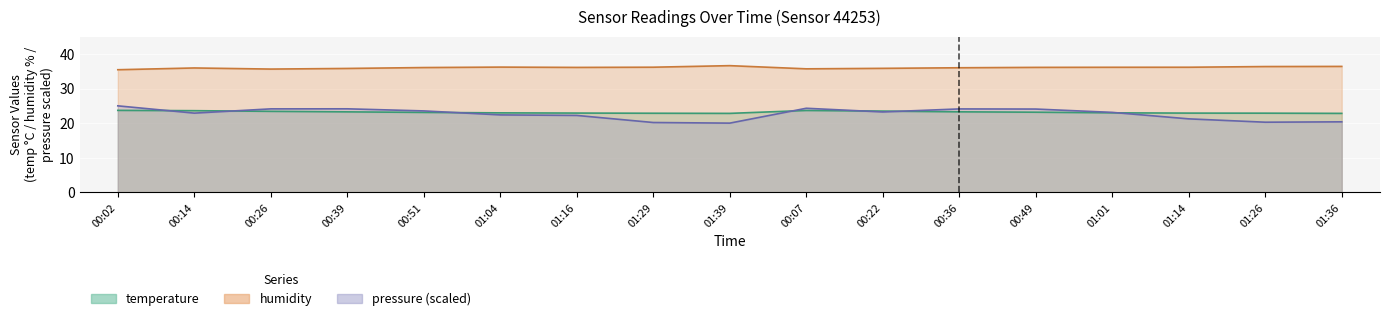

Which series has the widest spread of values?

pressure_scaled